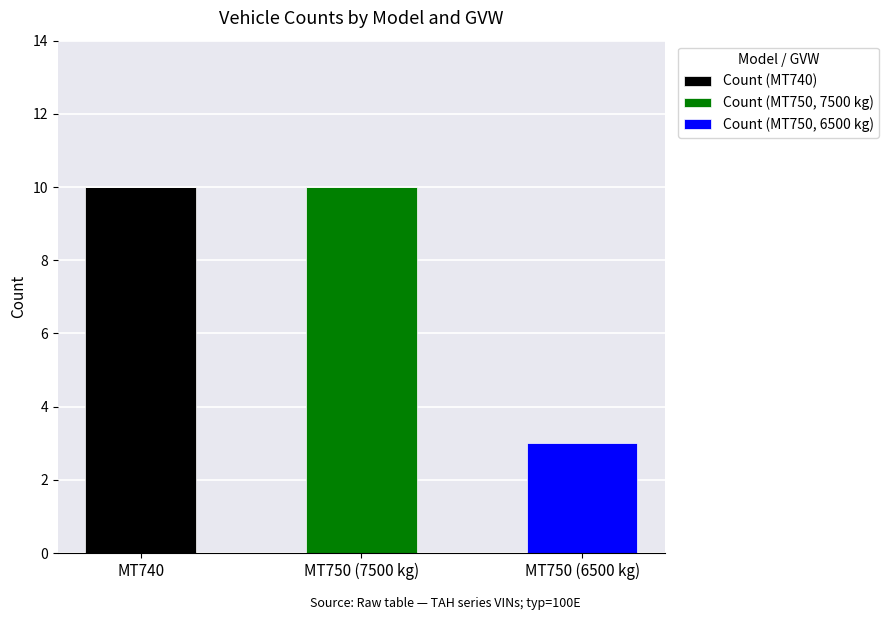

Reading right to left, transcribe the values for Count (MT740).

MT750 (6500 kg)=0	MT750 (7500 kg)=0	MT740=10